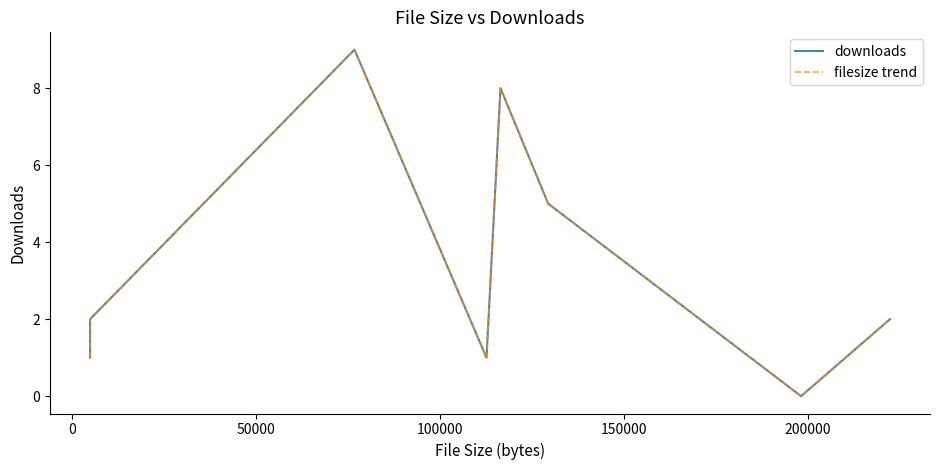

Does the chart have visible grid lines?

No